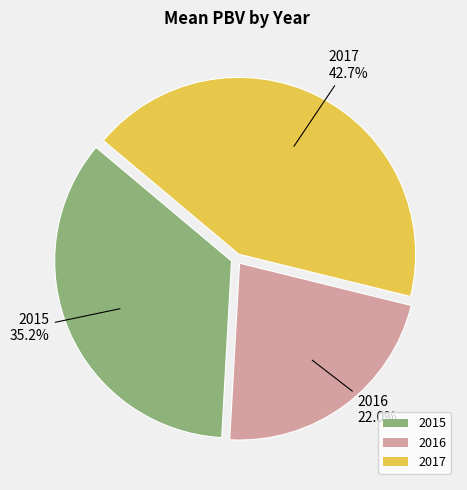

Rank the categories by value from lowest to highest.

2016, 2015, 2017